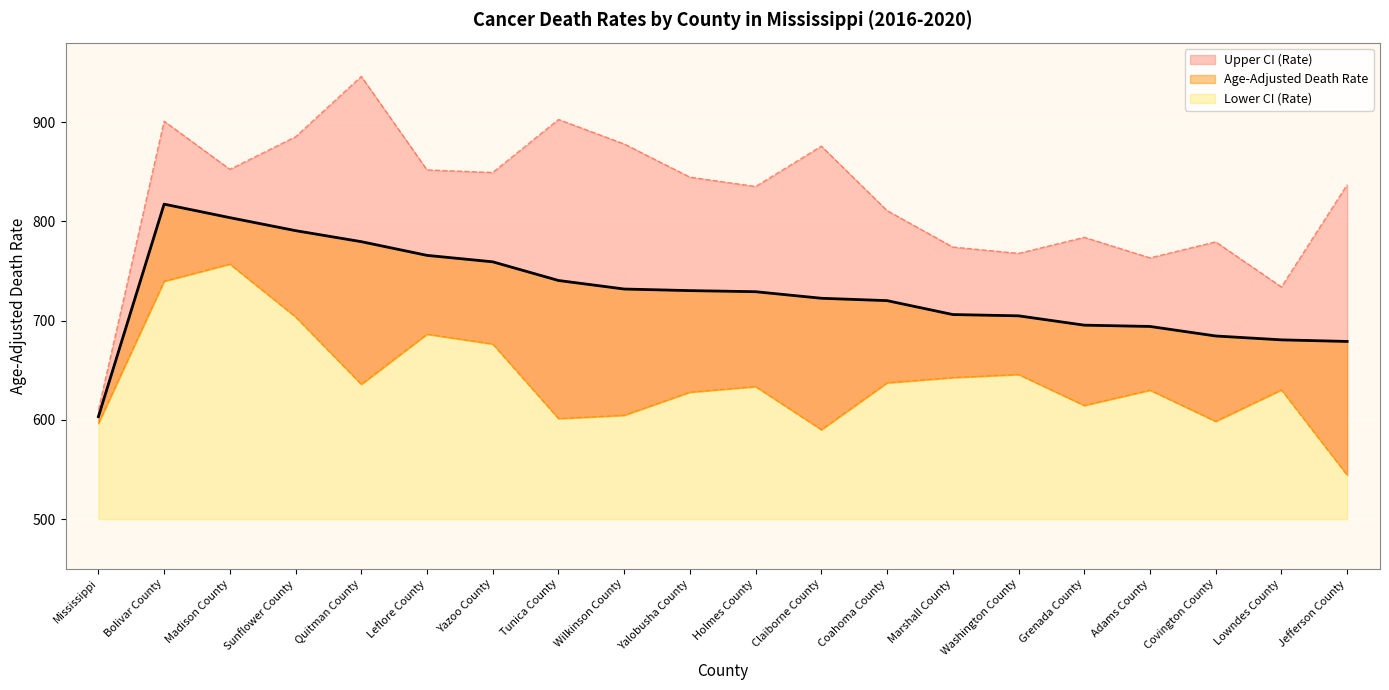

At which category is the sum across all series the highest?

Bolivar County